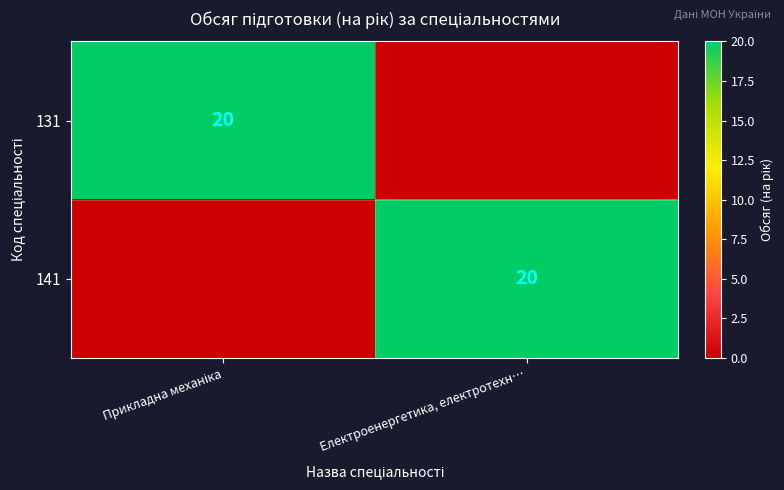

True or false: 141 has a value of 20 at Електроенергетика, електротехн….

True